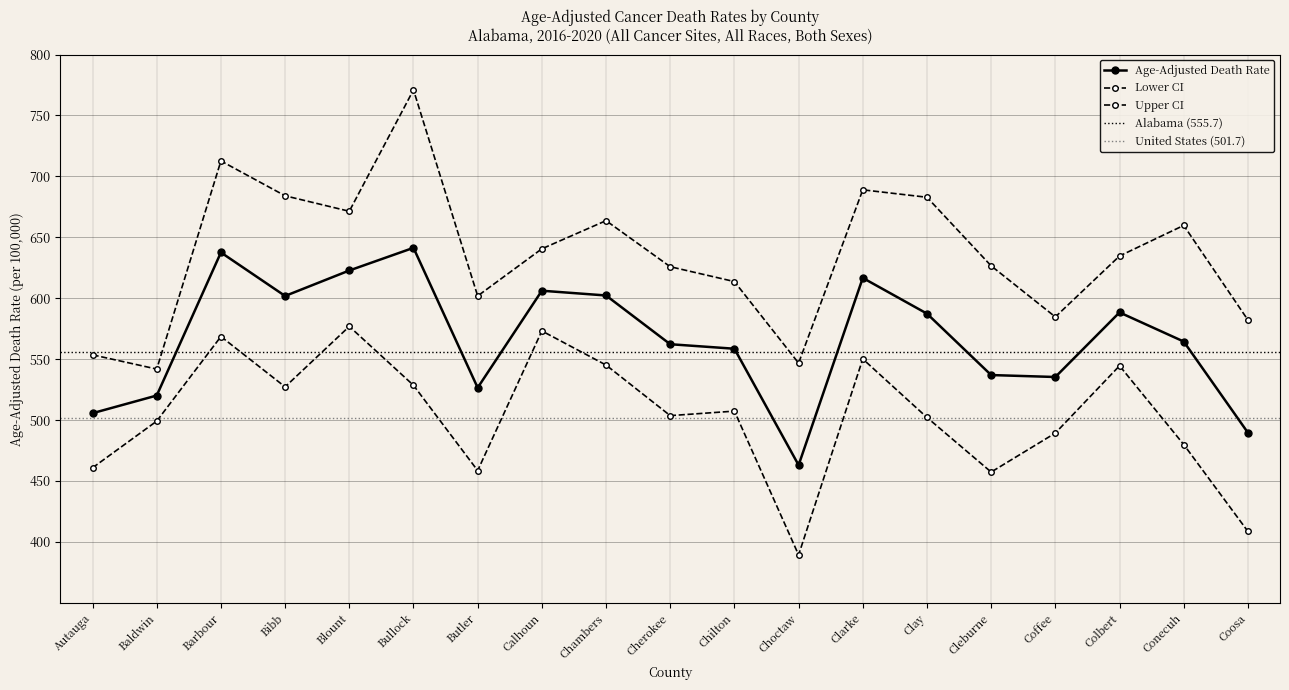

Rank the series by their average value, from lowest to highest.

Lower CI, Age-Adjusted Death Rate, Upper CI